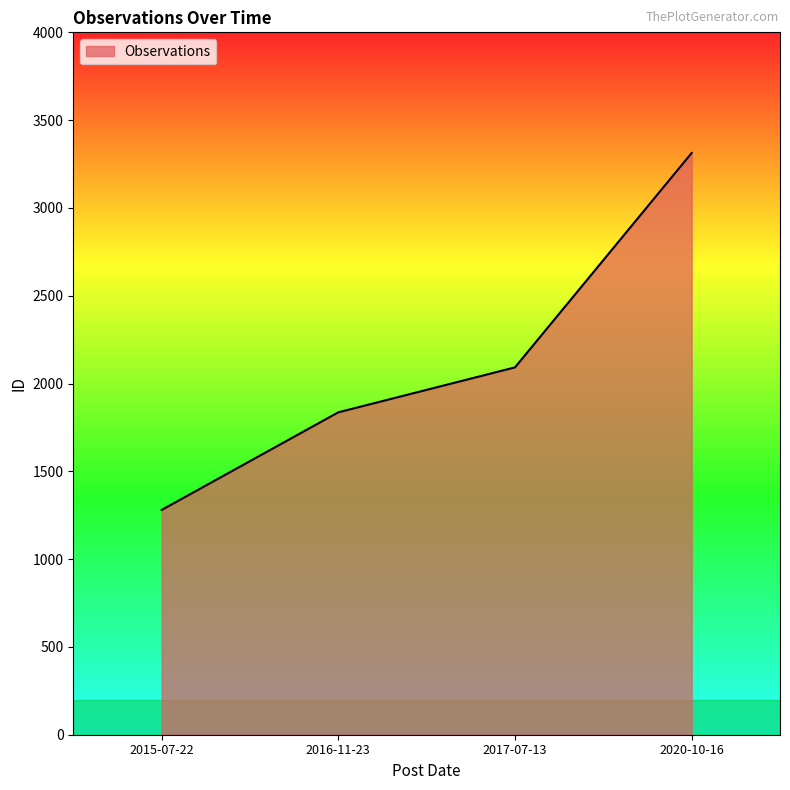

What is the smallest value displayed?

1280